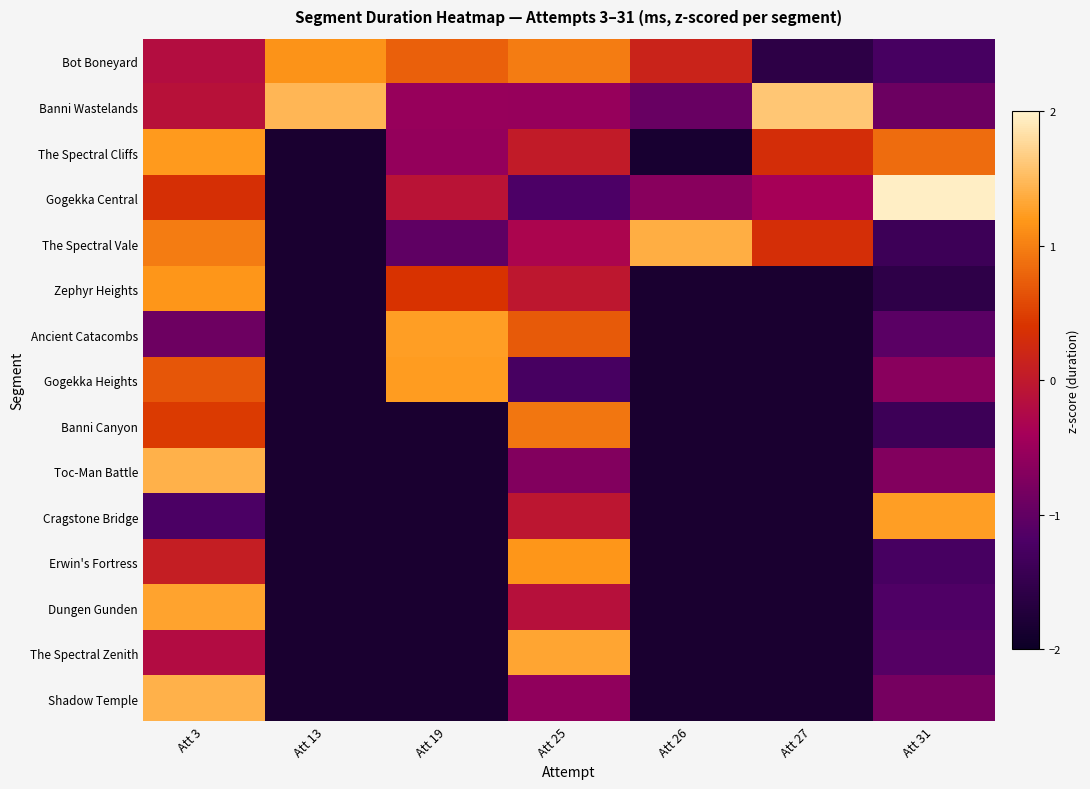

What is the smallest value displayed?

-1.8